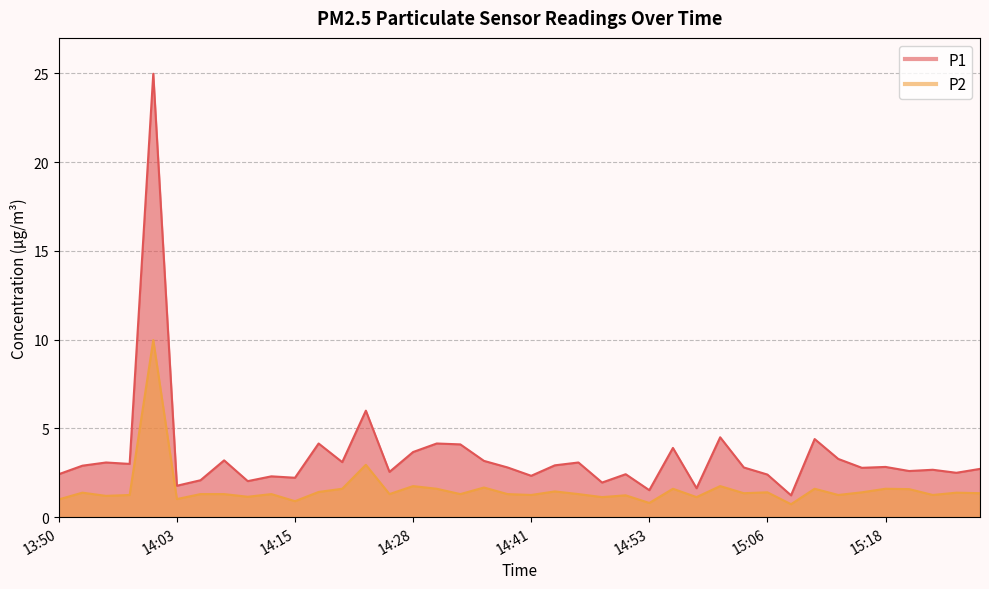

What are all the series names shown in the legend?

P1, P2